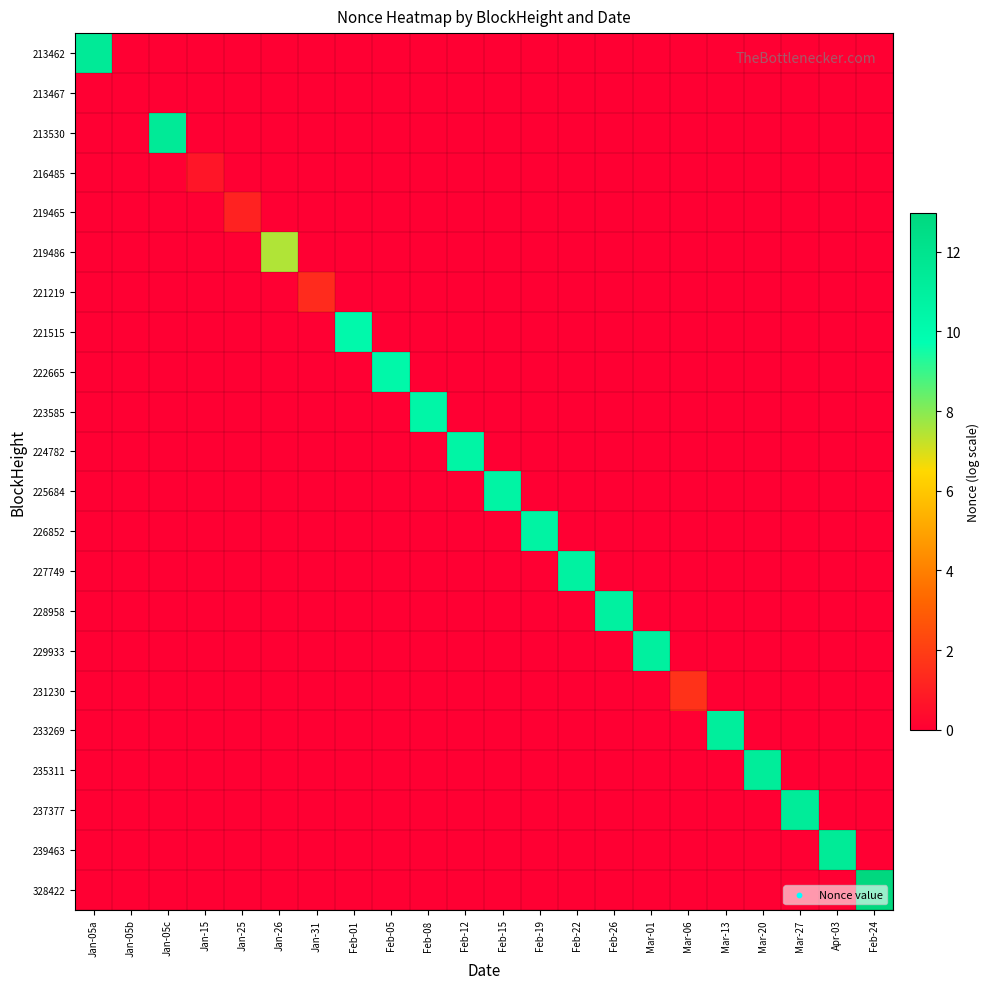

Reading left to right, extract all data points from this chart.

213462: Jan-05a=11.5	Jan-05b=0.0	Jan-05c=0.0	Jan-15=0.0	Jan-25=0.0	Jan-26=0.0	Jan-31=0.0	Feb-01=0.0	Feb-05=0.0	Feb-08=0.0	Feb-12=0.0	Feb-15=0.0	Feb-19=0.0	Feb-22=0.0	Feb-26=0.0	Mar-01=0.0	Mar-06=0.0	Mar-13=0.0	Mar-20=0.0	Mar-27=0.0	Apr-03=0.0	Feb-24=0.0
213467: Jan-05a=0.0	Jan-05b=0.0	Jan-05c=0.0	Jan-15=0.0	Jan-25=0.0	Jan-26=0.0	Jan-31=0.0	Feb-01=0.0	Feb-05=0.0	Feb-08=0.0	Feb-12=0.0	Feb-15=0.0	Feb-19=0.0	Feb-22=0.0	Feb-26=0.0	Mar-01=0.0	Mar-06=0.0	Mar-13=0.0	Mar-20=0.0	Mar-27=0.0	Apr-03=0.0	Feb-24=0.0
213530: Jan-05a=0.0	Jan-05b=0.0	Jan-05c=11.5	Jan-15=0.0	Jan-25=0.0	Jan-26=0.0	Jan-31=0.0	Feb-01=0.0	Feb-05=0.0	Feb-08=0.0	Feb-12=0.0	Feb-15=0.0	Feb-19=0.0	Feb-22=0.0	Feb-26=0.0	Mar-01=0.0	Mar-06=0.0	Mar-13=0.0	Mar-20=0.0	Mar-27=0.0	Apr-03=0.0	Feb-24=0.0
216485: Jan-05a=0.0	Jan-05b=0.0	Jan-05c=0.0	Jan-15=0.7	Jan-25=0.0	Jan-26=0.0	Jan-31=0.0	Feb-01=0.0	Feb-05=0.0	Feb-08=0.0	Feb-12=0.0	Feb-15=0.0	Feb-19=0.0	Feb-22=0.0	Feb-26=0.0	Mar-01=0.0	Mar-06=0.0	Mar-13=0.0	Mar-20=0.0	Mar-27=0.0	Apr-03=0.0	Feb-24=0.0
219465: Jan-05a=0.0	Jan-05b=0.0	Jan-05c=0.0	Jan-15=0.0	Jan-25=1.1	Jan-26=0.0	Jan-31=0.0	Feb-01=0.0	Feb-05=0.0	Feb-08=0.0	Feb-12=0.0	Feb-15=0.0	Feb-19=0.0	Feb-22=0.0	Feb-26=0.0	Mar-01=0.0	Mar-06=0.0	Mar-13=0.0	Mar-20=0.0	Mar-27=0.0	Apr-03=0.0	Feb-24=0.0
219486: Jan-05a=0.0	Jan-05b=0.0	Jan-05c=0.0	Jan-15=0.0	Jan-25=0.0	Jan-26=7.5	Jan-31=0.0	Feb-01=0.0	Feb-05=0.0	Feb-08=0.0	Feb-12=0.0	Feb-15=0.0	Feb-19=0.0	Feb-22=0.0	Feb-26=0.0	Mar-01=0.0	Mar-06=0.0	Mar-13=0.0	Mar-20=0.0	Mar-27=0.0	Apr-03=0.0	Feb-24=0.0
221219: Jan-05a=0.0	Jan-05b=0.0	Jan-05c=0.0	Jan-15=0.0	Jan-25=0.0	Jan-26=0.0	Jan-31=1.4	Feb-01=0.0	Feb-05=0.0	Feb-08=0.0	Feb-12=0.0	Feb-15=0.0	Feb-19=0.0	Feb-22=0.0	Feb-26=0.0	Mar-01=0.0	Mar-06=0.0	Mar-13=0.0	Mar-20=0.0	Mar-27=0.0	Apr-03=0.0	Feb-24=0.0
221515: Jan-05a=0.0	Jan-05b=0.0	Jan-05c=0.0	Jan-15=0.0	Jan-25=0.0	Jan-26=0.0	Jan-31=0.0	Feb-01=10.2	Feb-05=0.0	Feb-08=0.0	Feb-12=0.0	Feb-15=0.0	Feb-19=0.0	Feb-22=0.0	Feb-26=0.0	Mar-01=0.0	Mar-06=0.0	Mar-13=0.0	Mar-20=0.0	Mar-27=0.0	Apr-03=0.0	Feb-24=0.0
222665: Jan-05a=0.0	Jan-05b=0.0	Jan-05c=0.0	Jan-15=0.0	Jan-25=0.0	Jan-26=0.0	Jan-31=0.0	Feb-01=0.0	Feb-05=10.3	Feb-08=0.0	Feb-12=0.0	Feb-15=0.0	Feb-19=0.0	Feb-22=0.0	Feb-26=0.0	Mar-01=0.0	Mar-06=0.0	Mar-13=0.0	Mar-20=0.0	Mar-27=0.0	Apr-03=0.0	Feb-24=0.0
223585: Jan-05a=0.0	Jan-05b=0.0	Jan-05c=0.0	Jan-15=0.0	Jan-25=0.0	Jan-26=0.0	Jan-31=0.0	Feb-01=0.0	Feb-05=0.0	Feb-08=10.4	Feb-12=0.0	Feb-15=0.0	Feb-19=0.0	Feb-22=0.0	Feb-26=0.0	Mar-01=0.0	Mar-06=0.0	Mar-13=0.0	Mar-20=0.0	Mar-27=0.0	Apr-03=0.0	Feb-24=0.0
224782: Jan-05a=0.0	Jan-05b=0.0	Jan-05c=0.0	Jan-15=0.0	Jan-25=0.0	Jan-26=0.0	Jan-31=0.0	Feb-01=0.0	Feb-05=0.0	Feb-08=0.0	Feb-12=10.5	Feb-15=0.0	Feb-19=0.0	Feb-22=0.0	Feb-26=0.0	Mar-01=0.0	Mar-06=0.0	Mar-13=0.0	Mar-20=0.0	Mar-27=0.0	Apr-03=0.0	Feb-24=0.0
225684: Jan-05a=0.0	Jan-05b=0.0	Jan-05c=0.0	Jan-15=0.0	Jan-25=0.0	Jan-26=0.0	Jan-31=0.0	Feb-01=0.0	Feb-05=0.0	Feb-08=0.0	Feb-12=0.0	Feb-15=10.6	Feb-19=0.0	Feb-22=0.0	Feb-26=0.0	Mar-01=0.0	Mar-06=0.0	Mar-13=0.0	Mar-20=0.0	Mar-27=0.0	Apr-03=0.0	Feb-24=0.0
226852: Jan-05a=0.0	Jan-05b=0.0	Jan-05c=0.0	Jan-15=0.0	Jan-25=0.0	Jan-26=0.0	Jan-31=0.0	Feb-01=0.0	Feb-05=0.0	Feb-08=0.0	Feb-12=0.0	Feb-15=0.0	Feb-19=10.7	Feb-22=0.0	Feb-26=0.0	Mar-01=0.0	Mar-06=0.0	Mar-13=0.0	Mar-20=0.0	Mar-27=0.0	Apr-03=0.0	Feb-24=0.0
227749: Jan-05a=0.0	Jan-05b=0.0	Jan-05c=0.0	Jan-15=0.0	Jan-25=0.0	Jan-26=0.0	Jan-31=0.0	Feb-01=0.0	Feb-05=0.0	Feb-08=0.0	Feb-12=0.0	Feb-15=0.0	Feb-19=0.0	Feb-22=10.8	Feb-26=0.0	Mar-01=0.0	Mar-06=0.0	Mar-13=0.0	Mar-20=0.0	Mar-27=0.0	Apr-03=0.0	Feb-24=0.0
228958: Jan-05a=0.0	Jan-05b=0.0	Jan-05c=0.0	Jan-15=0.0	Jan-25=0.0	Jan-26=0.0	Jan-31=0.0	Feb-01=0.0	Feb-05=0.0	Feb-08=0.0	Feb-12=0.0	Feb-15=0.0	Feb-19=0.0	Feb-22=0.0	Feb-26=10.9	Mar-01=0.0	Mar-06=0.0	Mar-13=0.0	Mar-20=0.0	Mar-27=0.0	Apr-03=0.0	Feb-24=0.0
229933: Jan-05a=0.0	Jan-05b=0.0	Jan-05c=0.0	Jan-15=0.0	Jan-25=0.0	Jan-26=0.0	Jan-31=0.0	Feb-01=0.0	Feb-05=0.0	Feb-08=0.0	Feb-12=0.0	Feb-15=0.0	Feb-19=0.0	Feb-22=0.0	Feb-26=0.0	Mar-01=10.9	Mar-06=0.0	Mar-13=0.0	Mar-20=0.0	Mar-27=0.0	Apr-03=0.0	Feb-24=0.0
231230: Jan-05a=0.0	Jan-05b=0.0	Jan-05c=0.0	Jan-15=0.0	Jan-25=0.0	Jan-26=0.0	Jan-31=0.0	Feb-01=0.0	Feb-05=0.0	Feb-08=0.0	Feb-12=0.0	Feb-15=0.0	Feb-19=0.0	Feb-22=0.0	Feb-26=0.0	Mar-01=0.0	Mar-06=1.6	Mar-13=0.0	Mar-20=0.0	Mar-27=0.0	Apr-03=0.0	Feb-24=0.0
233269: Jan-05a=0.0	Jan-05b=0.0	Jan-05c=0.0	Jan-15=0.0	Jan-25=0.0	Jan-26=0.0	Jan-31=0.0	Feb-01=0.0	Feb-05=0.0	Feb-08=0.0	Feb-12=0.0	Feb-15=0.0	Feb-19=0.0	Feb-22=0.0	Feb-26=0.0	Mar-01=0.0	Mar-06=0.0	Mar-13=11.1	Mar-20=0.0	Mar-27=0.0	Apr-03=0.0	Feb-24=0.0
235311: Jan-05a=0.0	Jan-05b=0.0	Jan-05c=0.0	Jan-15=0.0	Jan-25=0.0	Jan-26=0.0	Jan-31=0.0	Feb-01=0.0	Feb-05=0.0	Feb-08=0.0	Feb-12=0.0	Feb-15=0.0	Feb-19=0.0	Feb-22=0.0	Feb-26=0.0	Mar-01=0.0	Mar-06=0.0	Mar-13=0.0	Mar-20=11.2	Mar-27=0.0	Apr-03=0.0	Feb-24=0.0
237377: Jan-05a=0.0	Jan-05b=0.0	Jan-05c=0.0	Jan-15=0.0	Jan-25=0.0	Jan-26=0.0	Jan-31=0.0	Feb-01=0.0	Feb-05=0.0	Feb-08=0.0	Feb-12=0.0	Feb-15=0.0	Feb-19=0.0	Feb-22=0.0	Feb-26=0.0	Mar-01=0.0	Mar-06=0.0	Mar-13=0.0	Mar-20=0.0	Mar-27=11.3	Apr-03=0.0	Feb-24=0.0
239463: Jan-05a=0.0	Jan-05b=0.0	Jan-05c=0.0	Jan-15=0.0	Jan-25=0.0	Jan-26=0.0	Jan-31=0.0	Feb-01=0.0	Feb-05=0.0	Feb-08=0.0	Feb-12=0.0	Feb-15=0.0	Feb-19=0.0	Feb-22=0.0	Feb-26=0.0	Mar-01=0.0	Mar-06=0.0	Mar-13=0.0	Mar-20=0.0	Mar-27=0.0	Apr-03=11.4	Feb-24=0.0
328422: Jan-05a=0.0	Jan-05b=0.0	Jan-05c=0.0	Jan-15=0.0	Jan-25=0.0	Jan-26=0.0	Jan-31=0.0	Feb-01=0.0	Feb-05=0.0	Feb-08=0.0	Feb-12=0.0	Feb-15=0.0	Feb-19=0.0	Feb-22=0.0	Feb-26=0.0	Mar-01=0.0	Mar-06=0.0	Mar-13=0.0	Mar-20=0.0	Mar-27=0.0	Apr-03=0.0	Feb-24=13.0